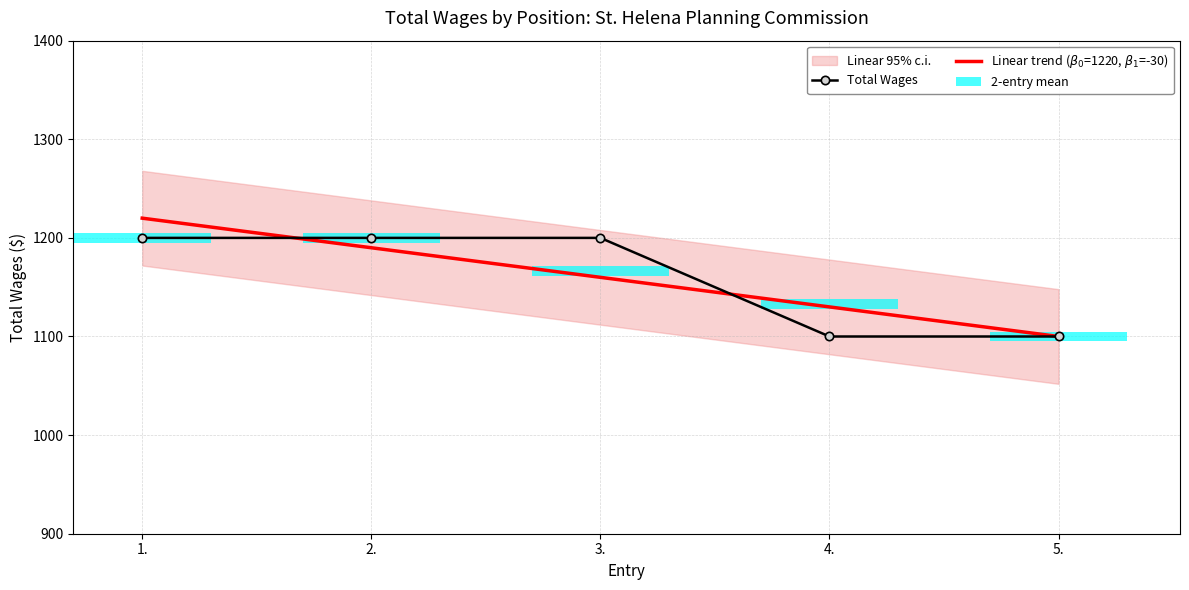

How many groups of bars are there?

5